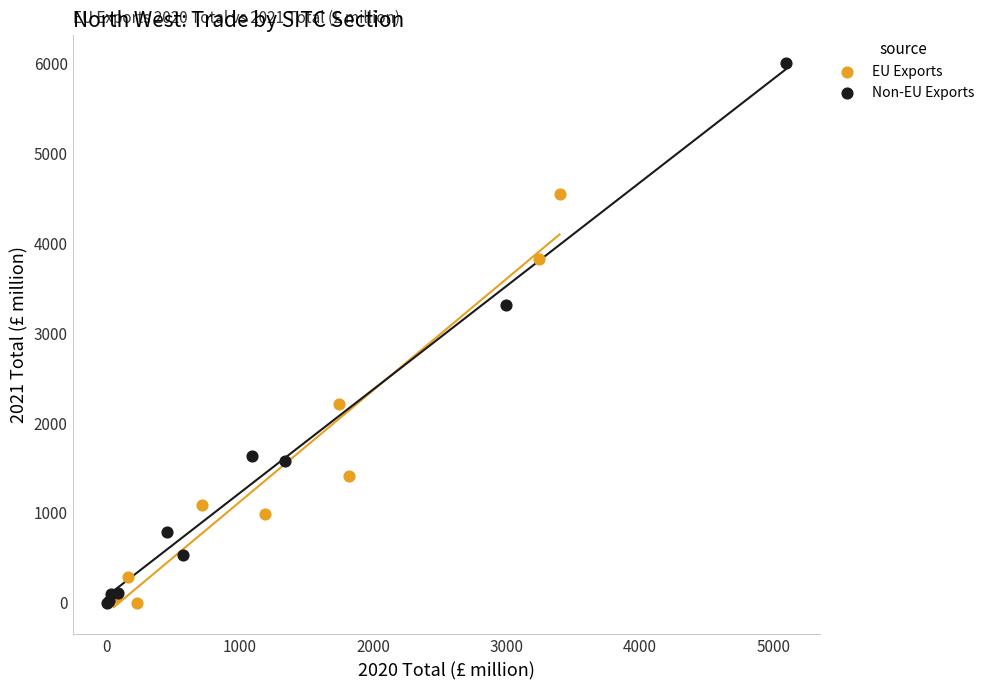

Which series reaches the maximum Y coordinate?

Non-EU Exports